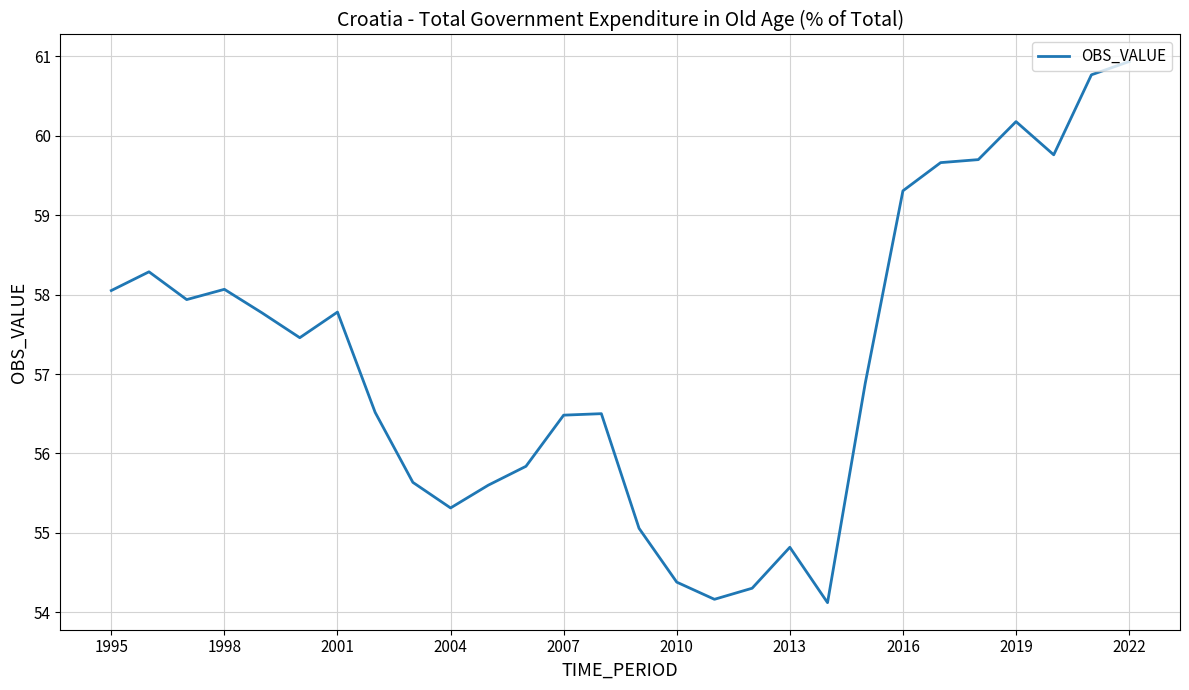

What is the difference between the maximum and minimum values?

6.8